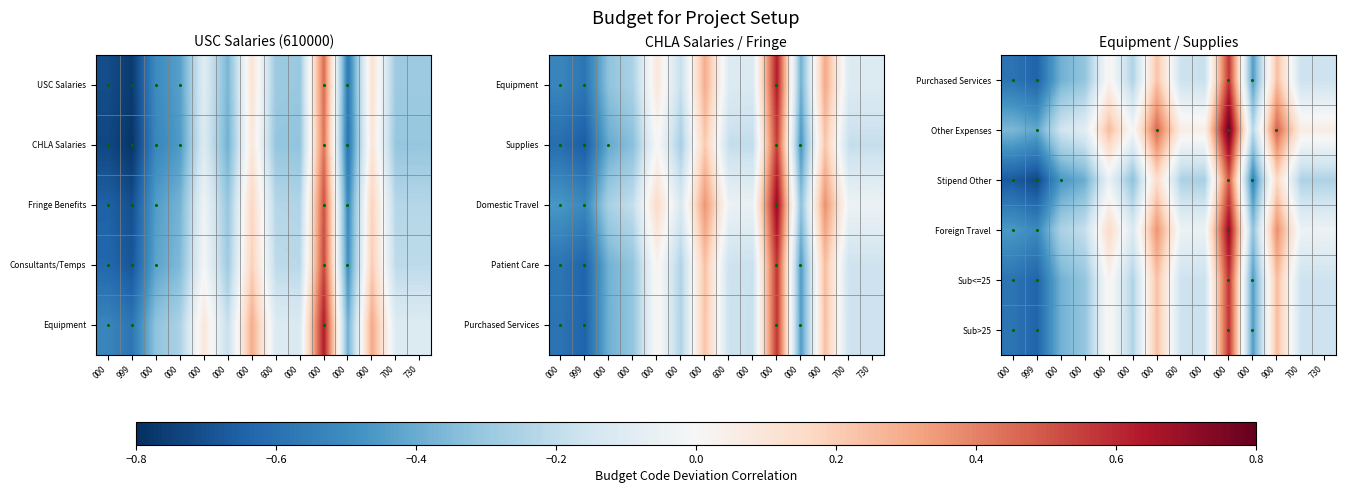

At which category does the chart reach its peak across all series?

000